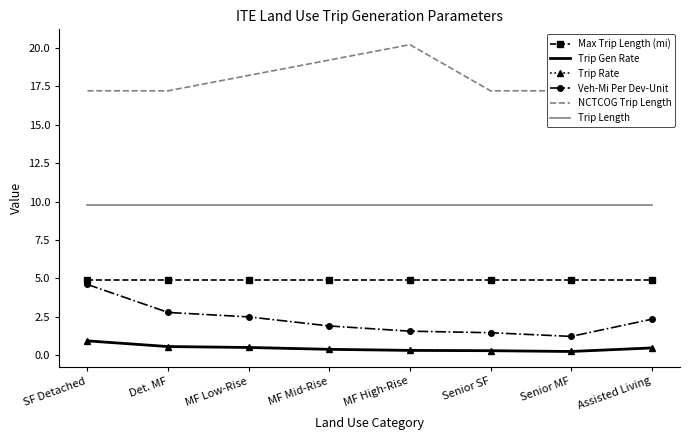

At which label does Max Trip Length (mi) reach its minimum?

SF Detached